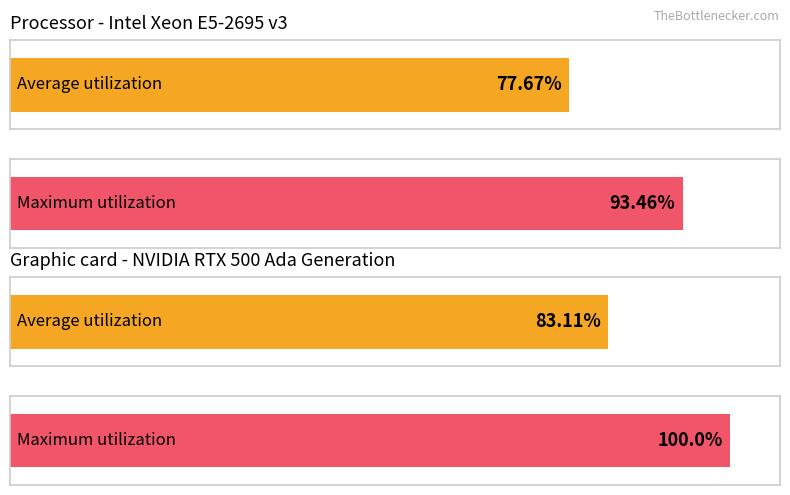

Does the chart contain stacked bars?

No